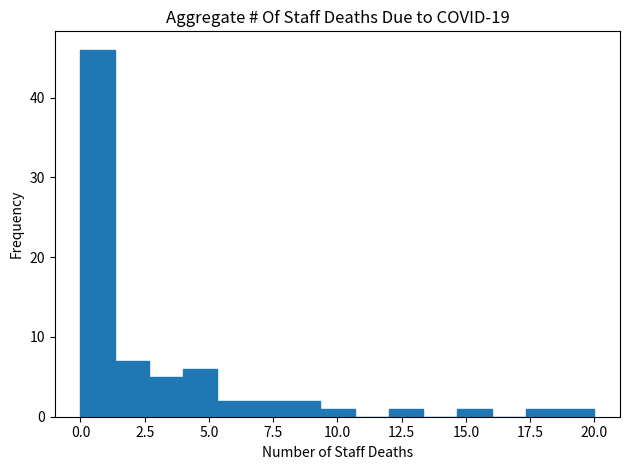

Around what value on the x-axis is the tallest bar? Give the approximate position of its centre, as read against the axis.

0.5